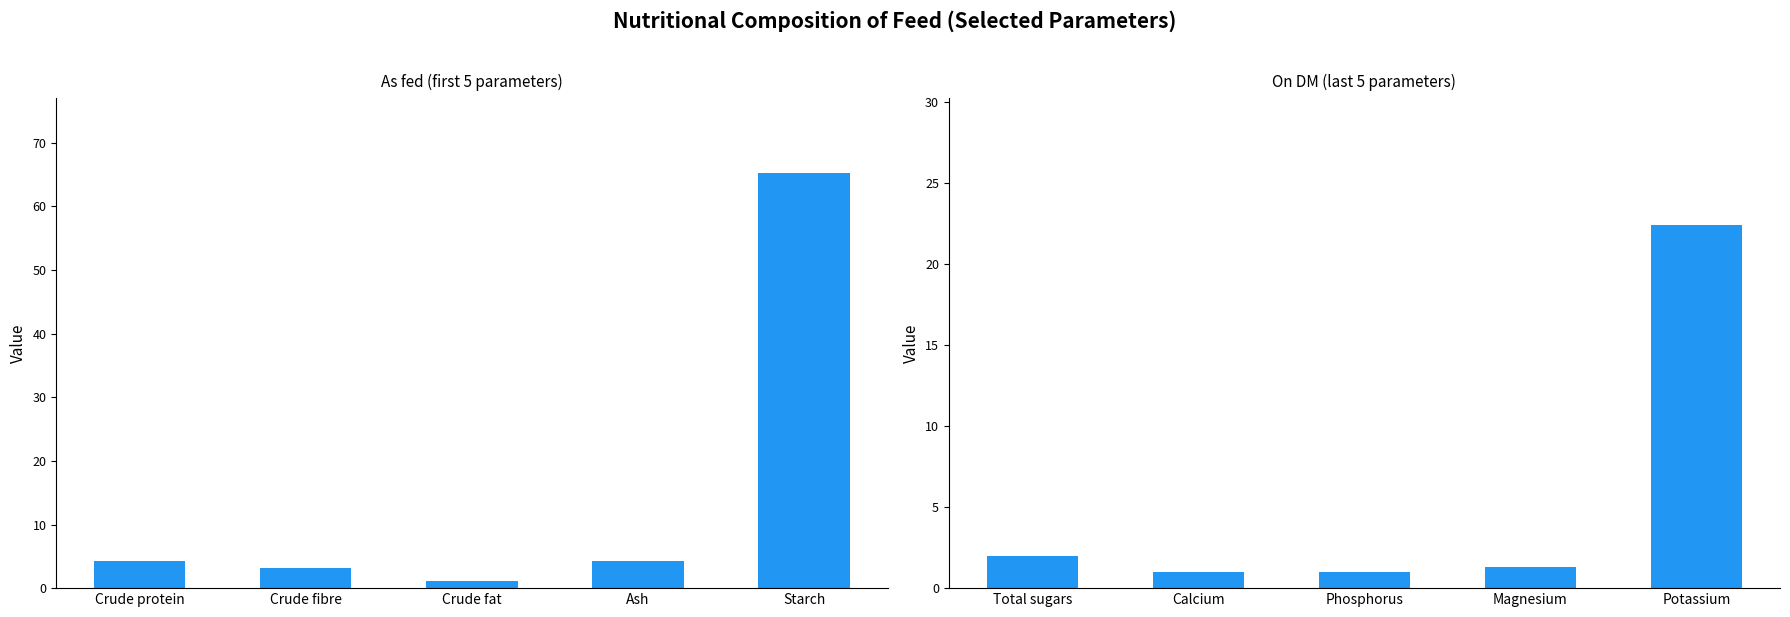

How many series are shown in this chart?

2